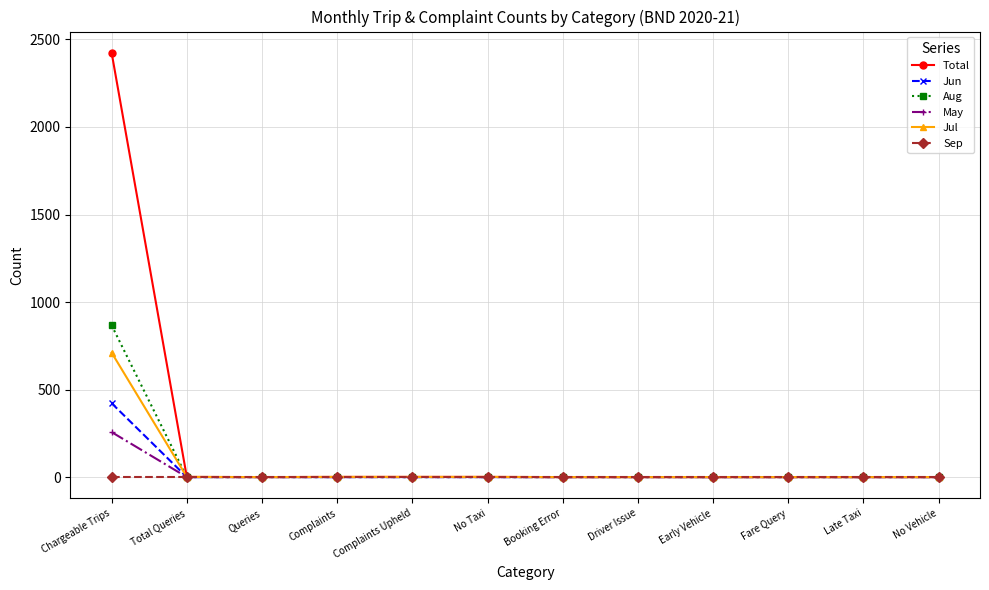

What is the sum of all Total values?

2428